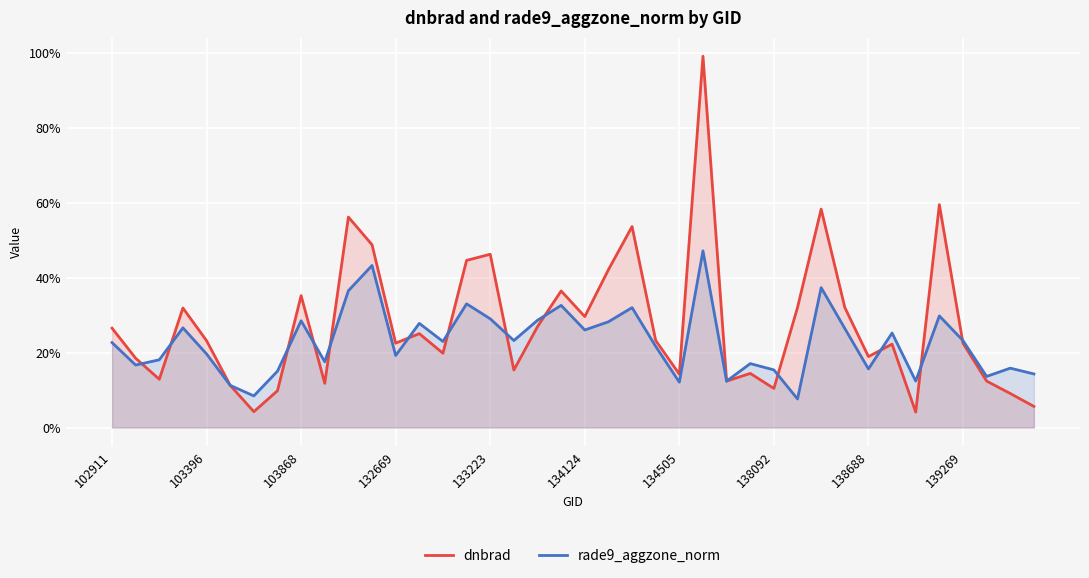

What are all the series names shown in the legend?

dnbrad, rade9_aggzone_norm